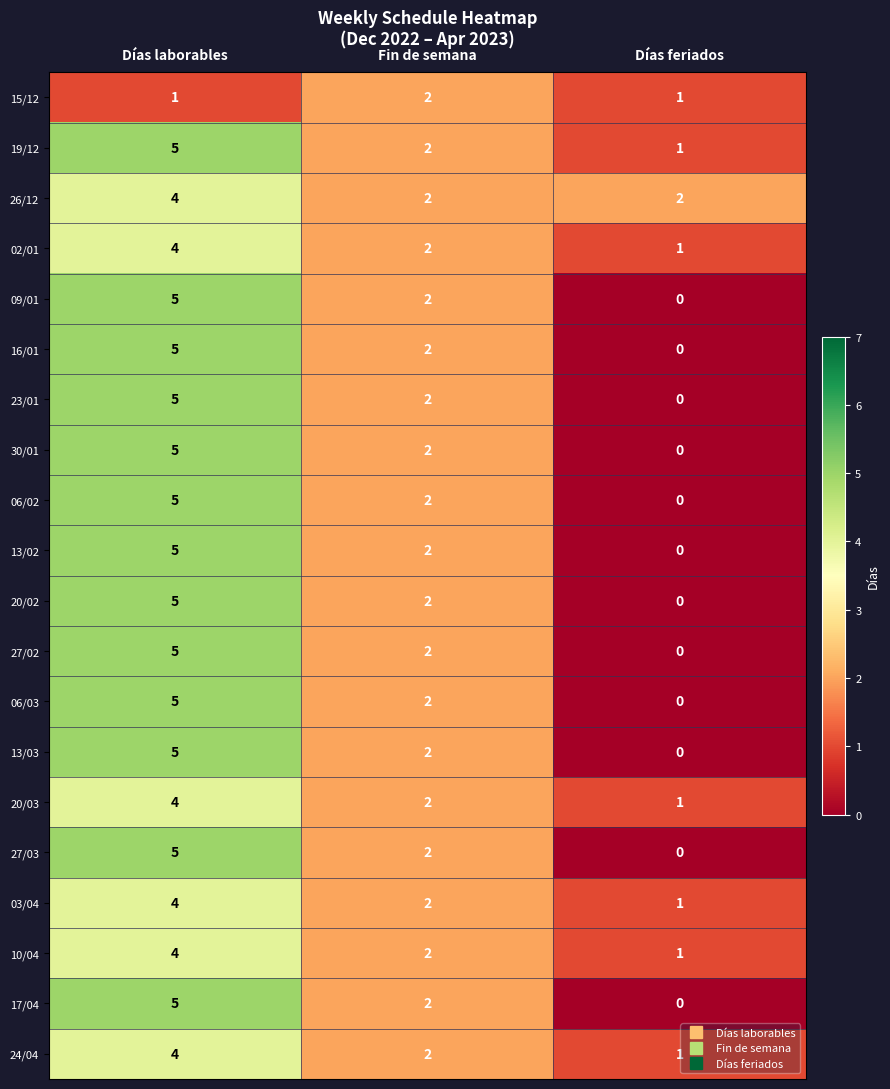

Is it true that 10/04 equals 2 at Fin de semana?

True